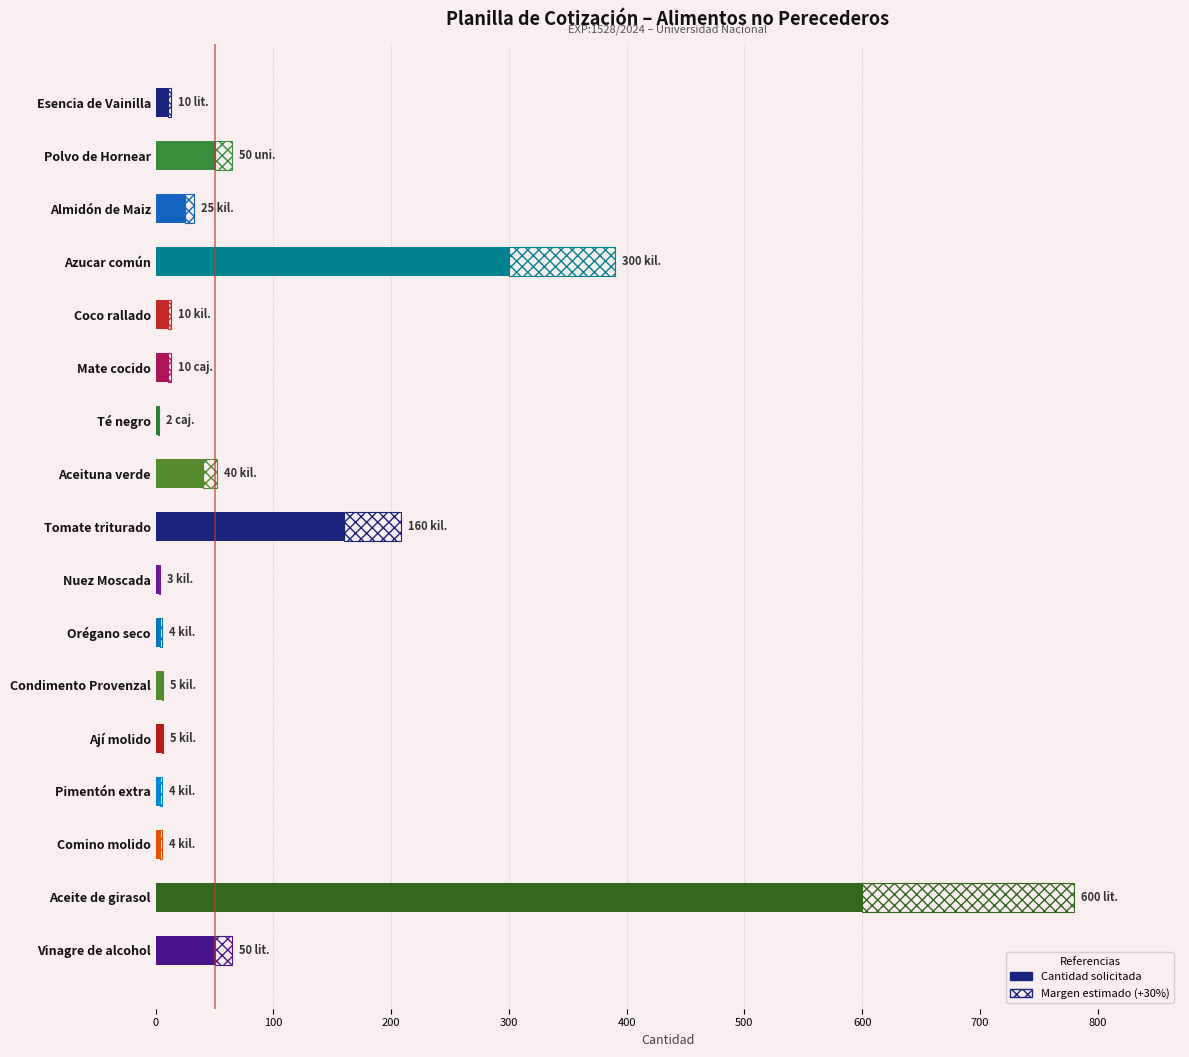

What is the difference between the maximum and minimum values?

598